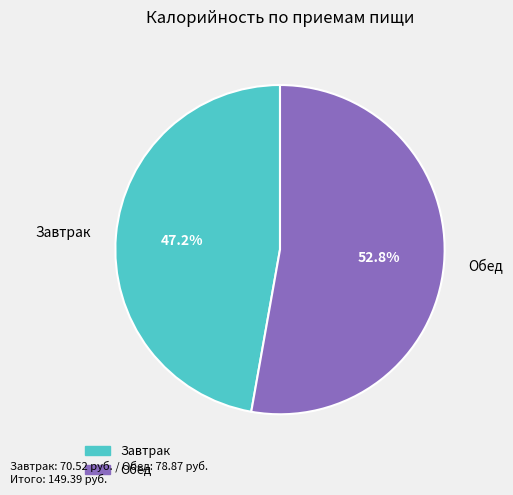

To the nearest percent, what is the combined percentage of Завтрак and Обед?

100%